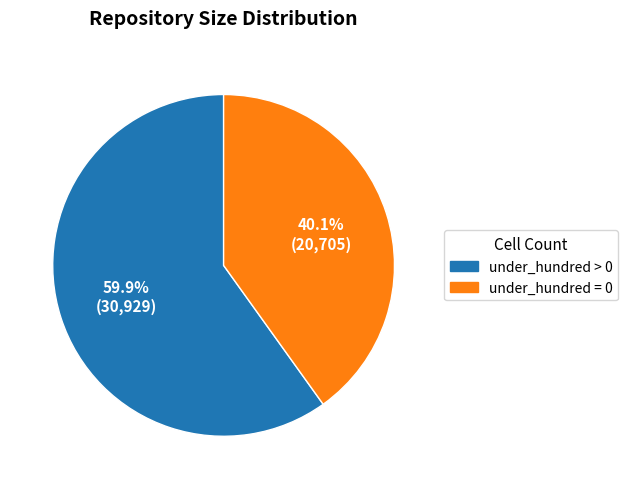

Does any single category account for the majority?

Yes